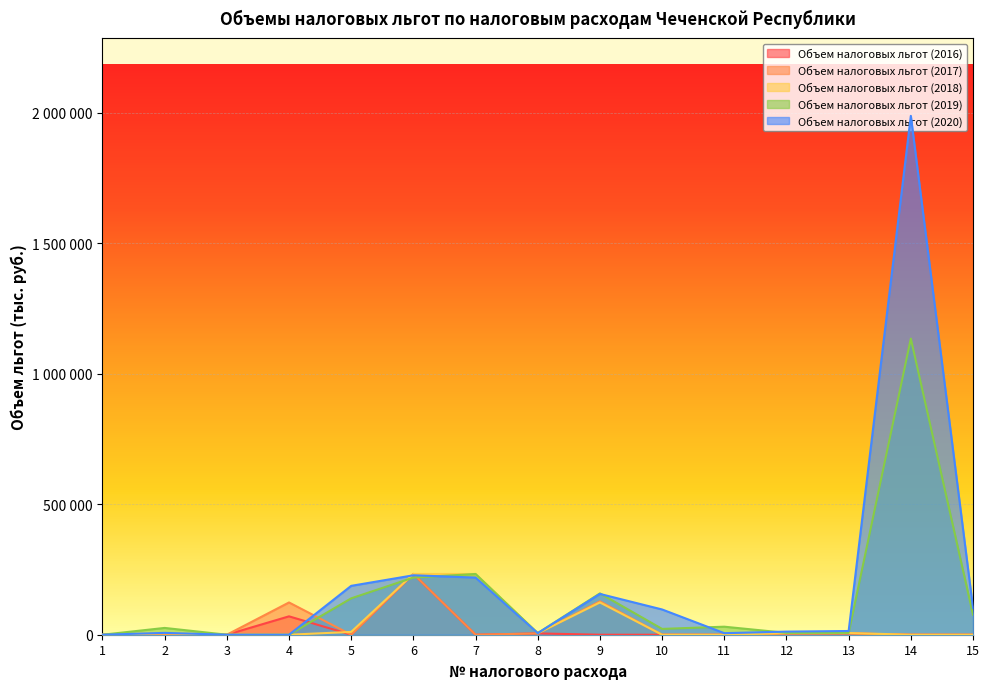

Reading right to left, transcribe all the data shown in this chart.

Объем налоговых льгот (2016): 15=0	14=0	13=4955	12=4800	11=0	10=0	9=0	8=5004	7=0	6=232808	5=0	4=70460	3=0	2=0	1=0
Объем налоговых льгот (2017): 15=0	14=0	13=4984	12=4500	11=0	10=0	9=127933	8=4805	7=0	6=233204	5=0	4=123627	3=0	2=0	1=0
Объем налоговых льгот (2018): 15=0	14=0	13=6507	12=6100	11=0	10=0	9=123627	8=5487	7=232808	6=232808	5=10819	4=0	3=0	2=5612	1=0
Объем налоговых льгот (2019): 15=77033	14=1134707	13=7176	12=7100	11=30759	10=22274	9=158454	8=6087	7=232808	6=218958	5=139406	4=0	3=0	2=26038	1=0
Объем налоговых льгот (2020): 15=102522	14=1988108	13=14274	12=11940	11=6000	10=96764	9=156340	8=6013	7=218958	6=227716	5=187281	4=0	3=0	2=7061	1=0